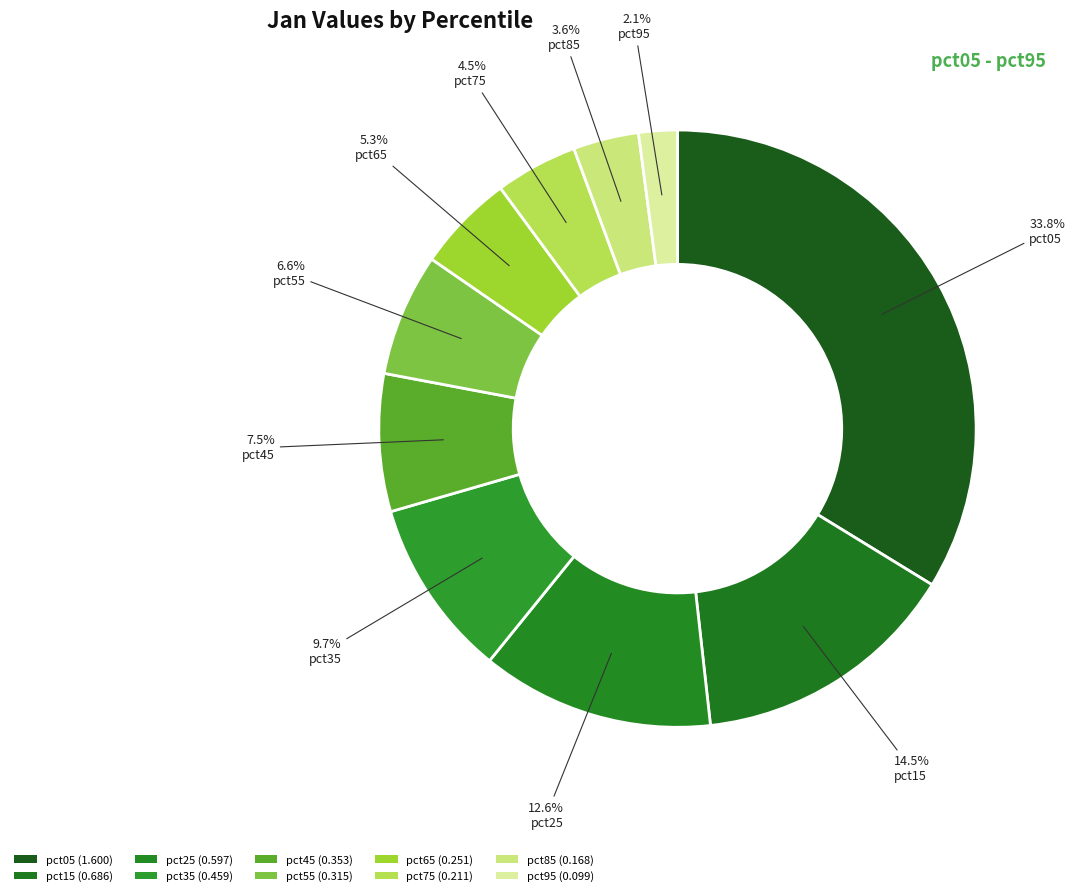

What portion of the pie excludes pct95?

97.9%